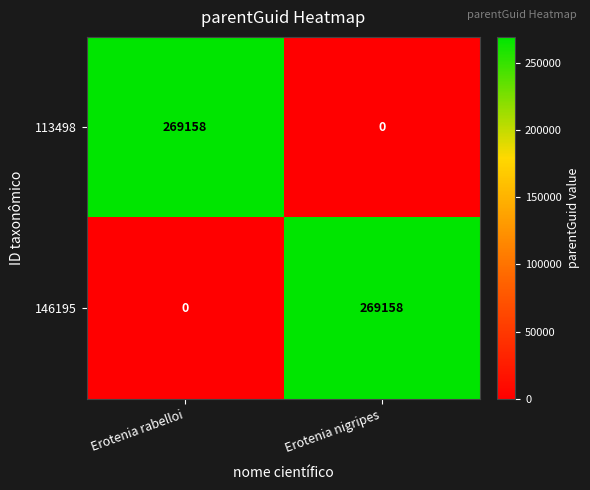

Rank the series at Erotenia nigripes from highest to lowest value.

146195, 113498